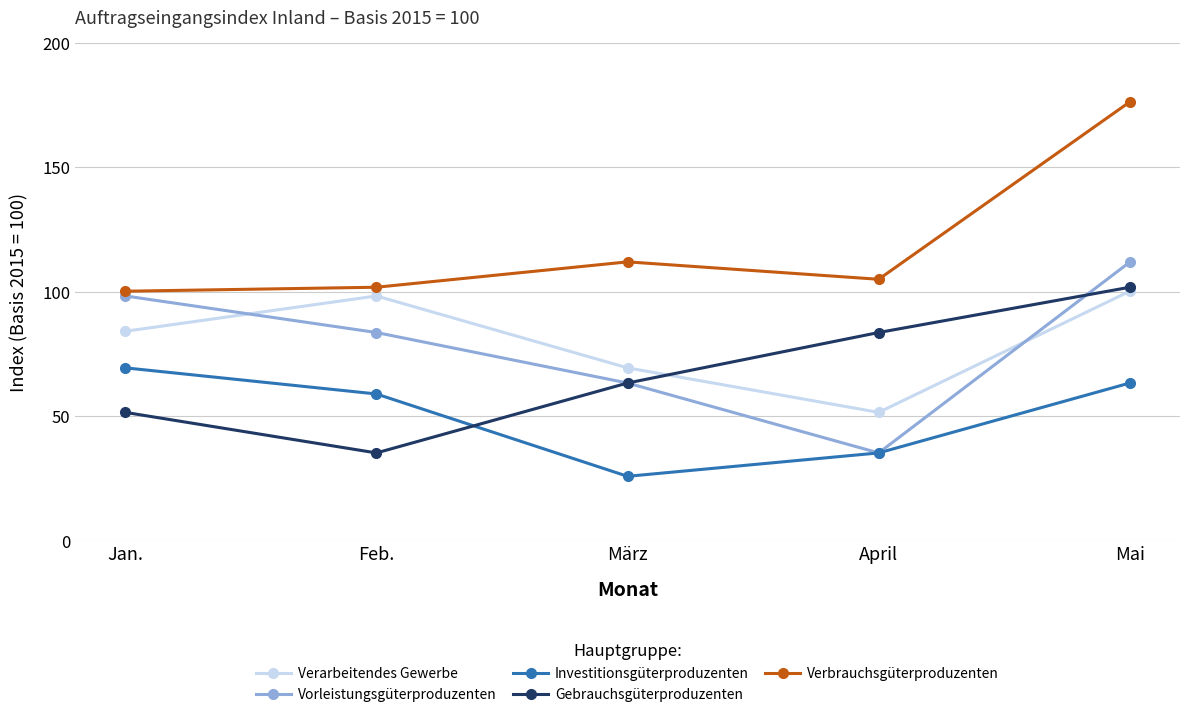

What is the difference between the maximum and minimum values in the Verarbeitendes Gewerbe series?

48.7